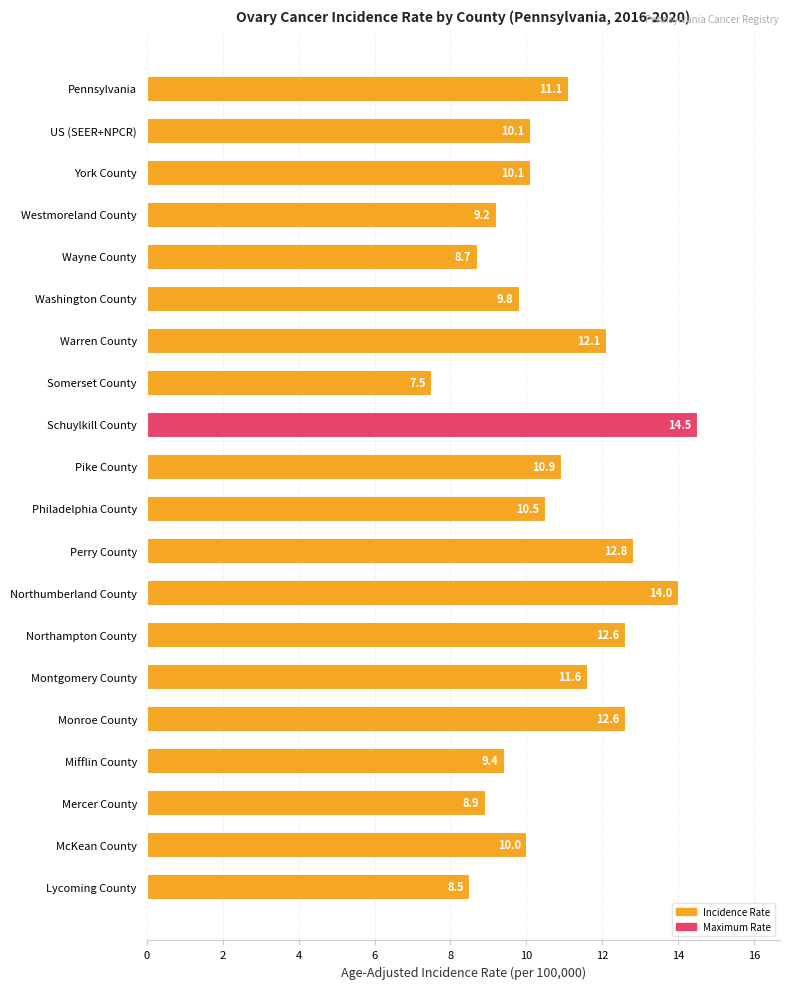

True or false: the data shows 3.9 at US (SEER+NPCR).

False